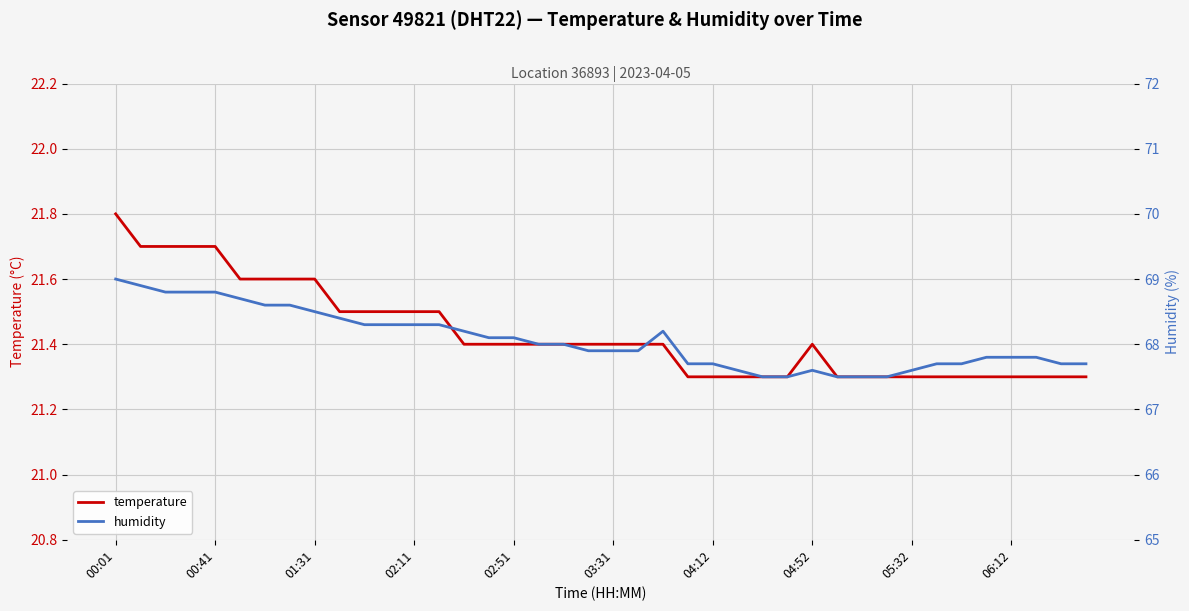

True or false: humidity and temperature cross at least once.

False